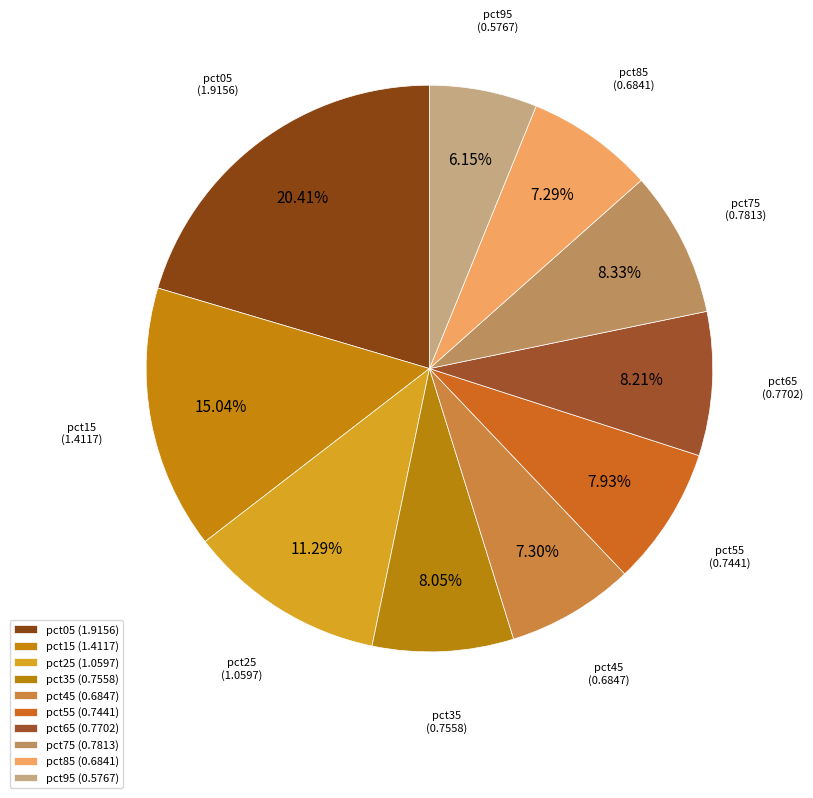

Rank the categories by value from lowest to highest.

pct95, pct85, pct45, pct55, pct35, pct65, pct75, pct25, pct15, pct05